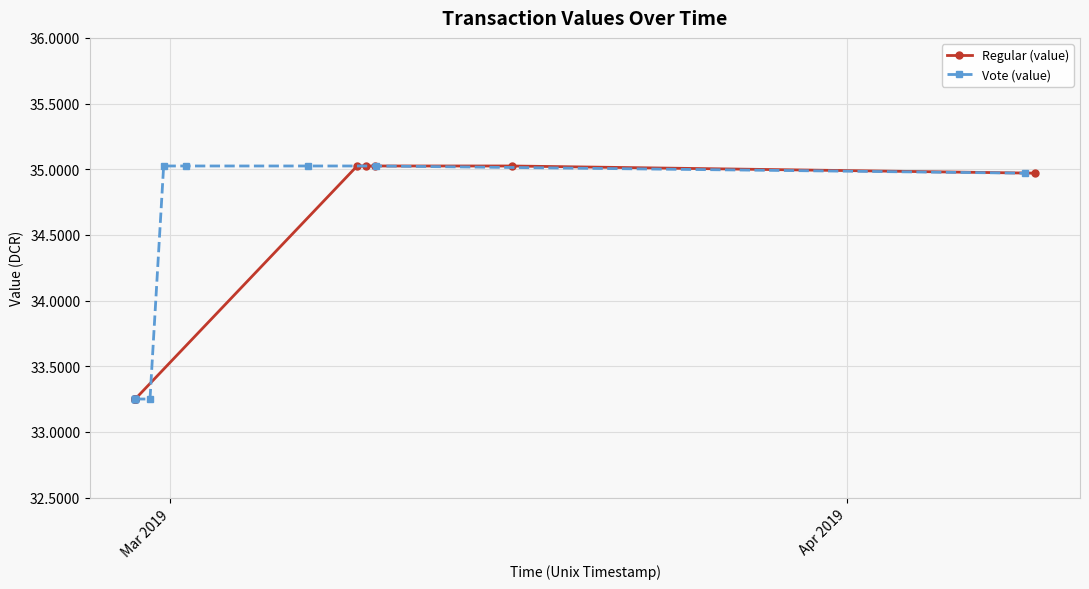

What is the value of the Regular (value) point at the 12th from the left?

35.0